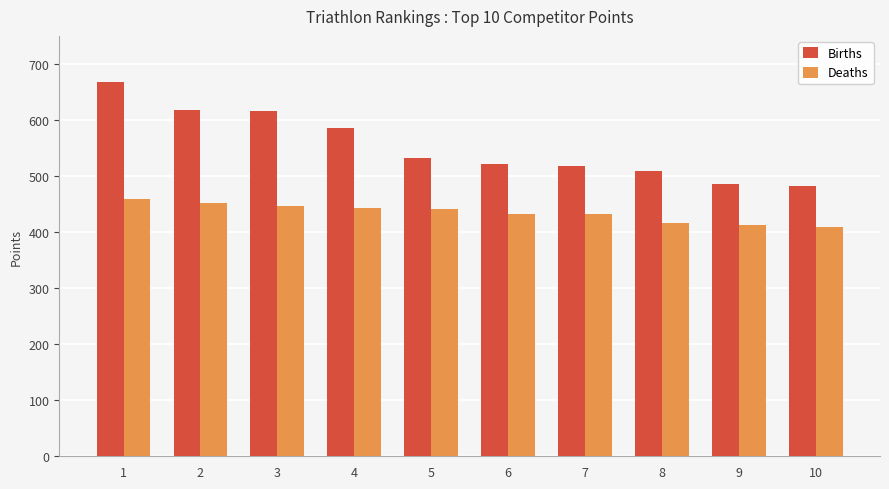

What value does the Births series have at 9?

485.5